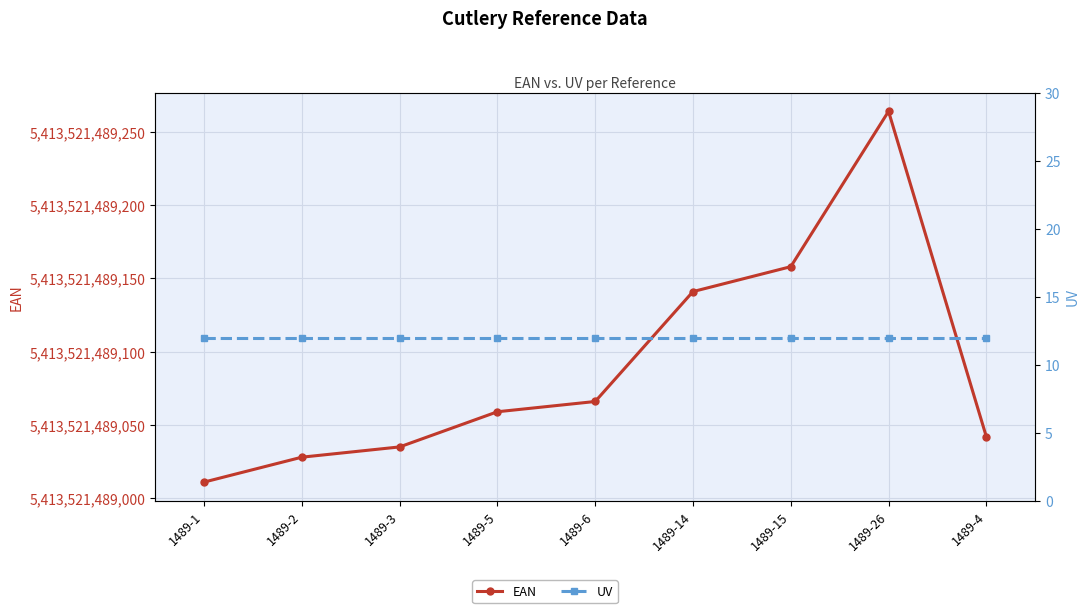

True or false: UV and EAN intersect in this chart.

False